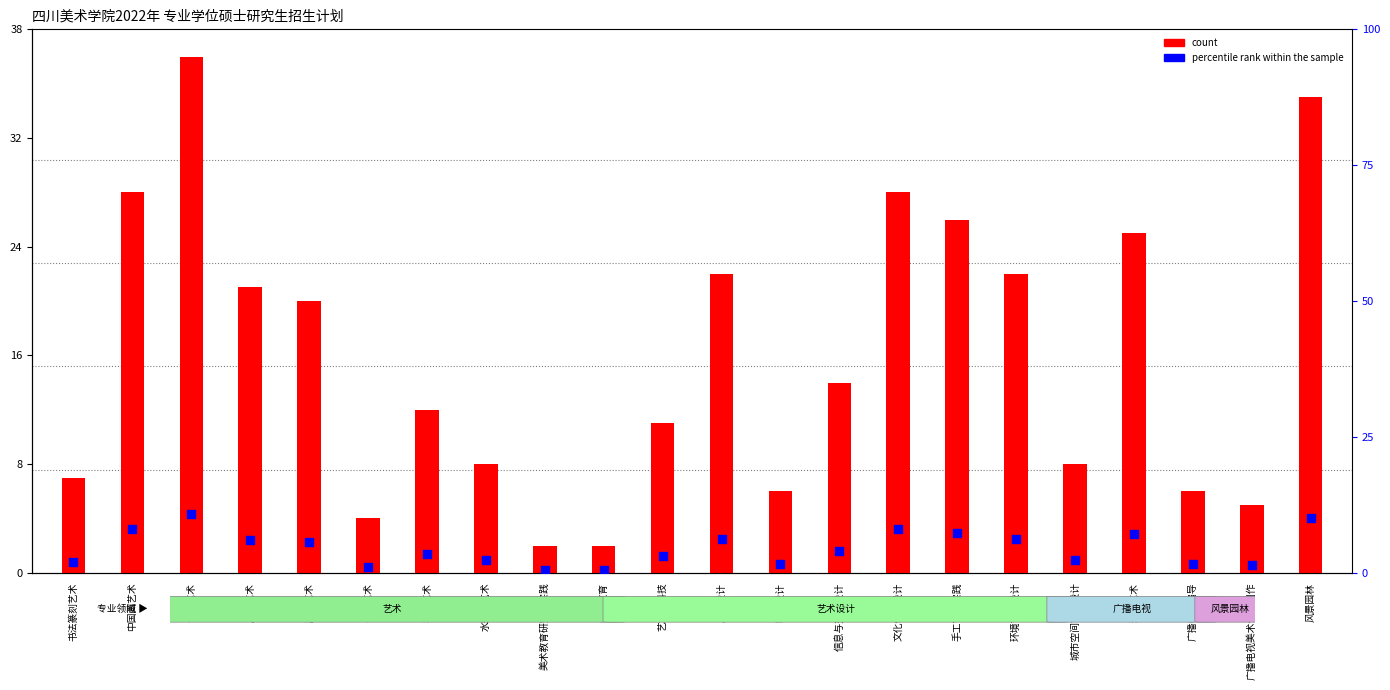

Which series contains the lowest Y value?

percentile rank within the sample